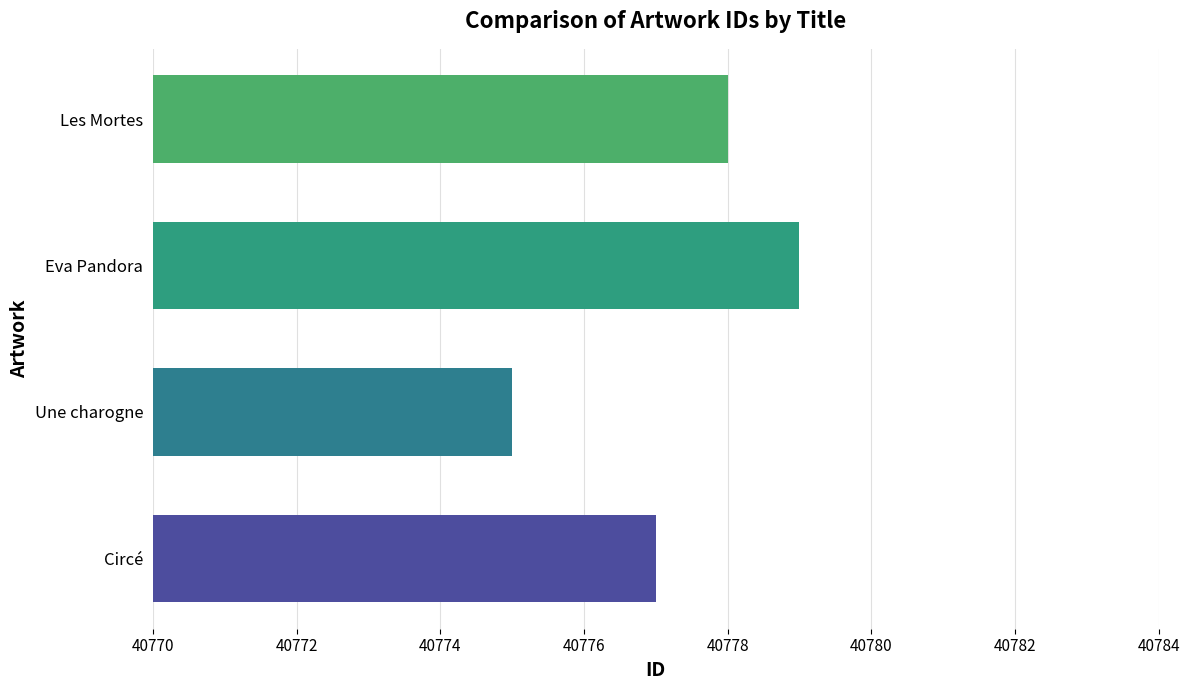

How many values are between 40777 and 40779?

3